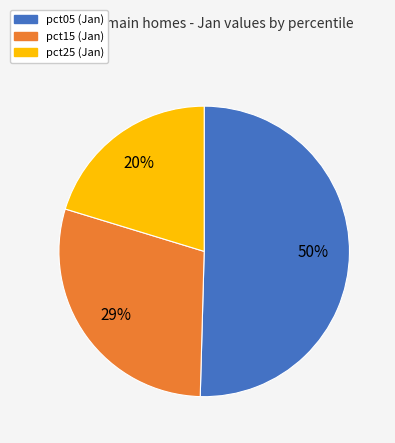

Does any single category account for the majority?

Yes